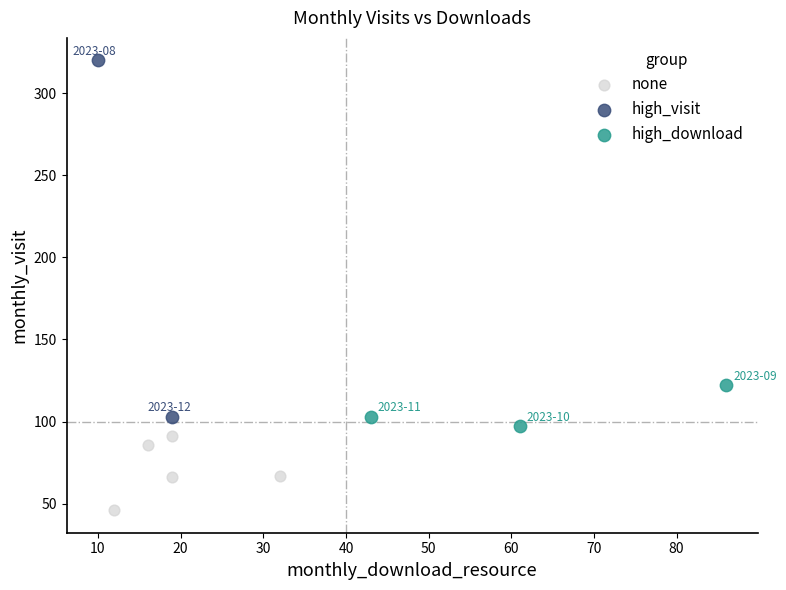

Which series contains the highest Y value?

high_visit